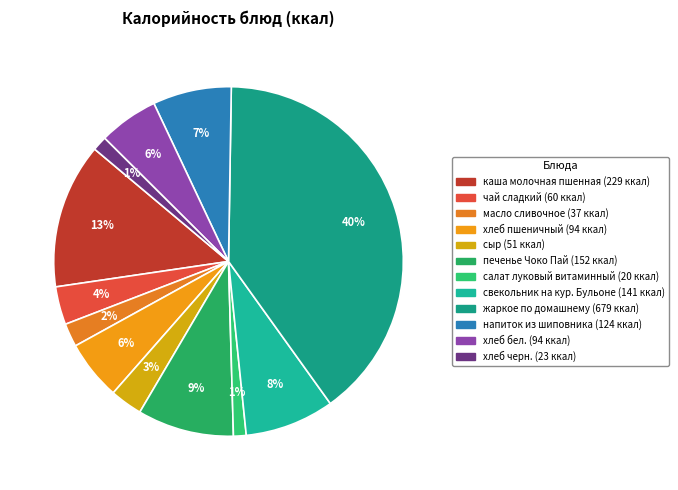

Count the number of slices in the pie.

12